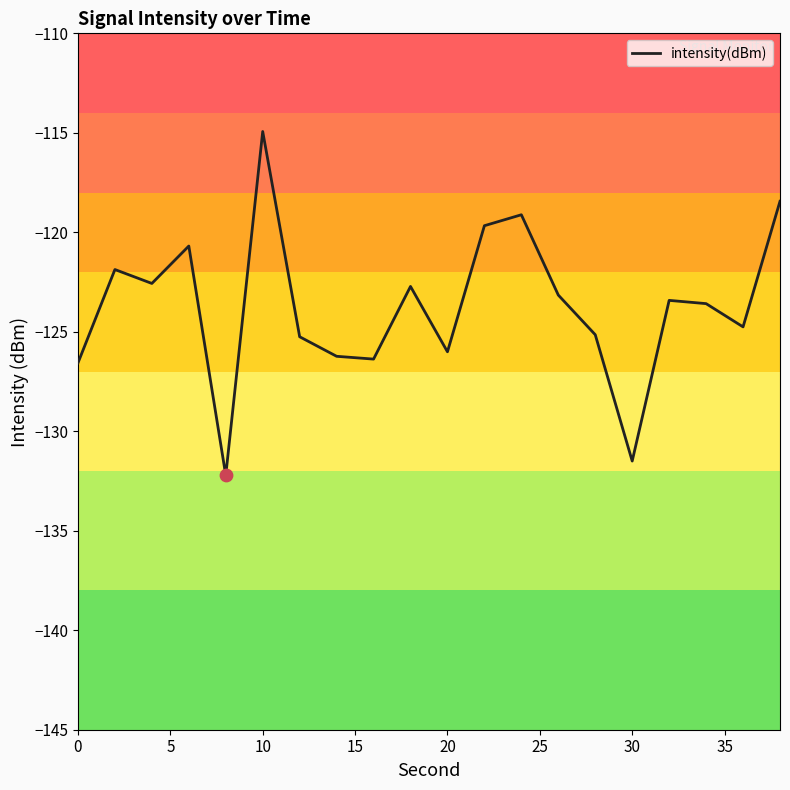

What is the difference between the maximum and minimum values?

17.3